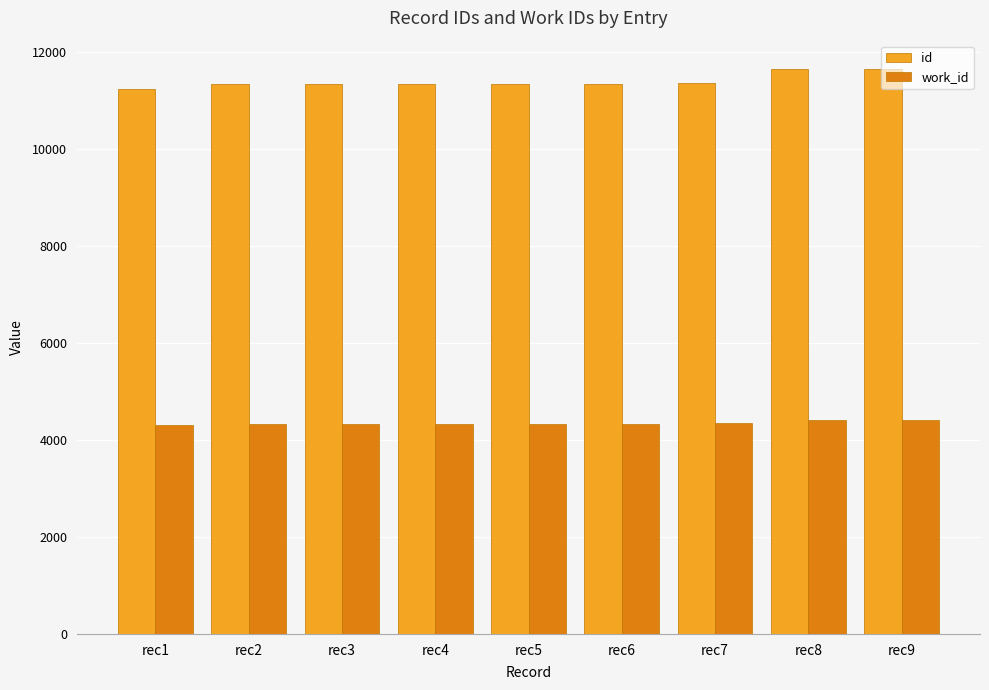

Rank the series at rec6 from lowest to highest value.

work_id, id